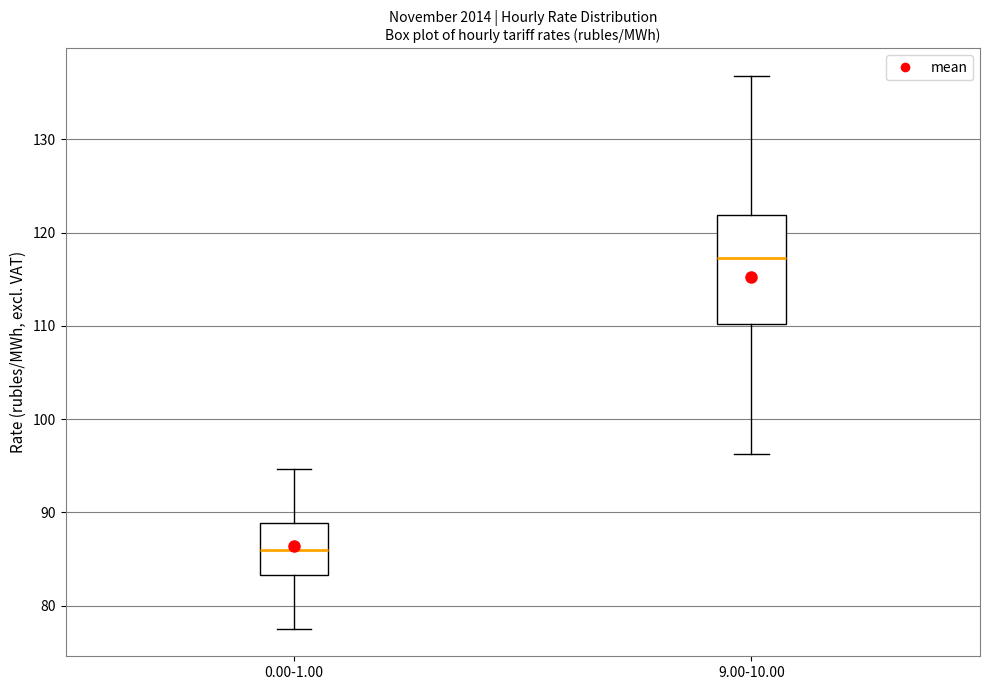

Reading left to right, read every box against the y-axis: the position of its median line, the range the box covers, and the ends of its whiskers. The values are not printed on the chart, so give them approximately, as read against the axis.

0.00-1.00: median 86, box 83 to 89, whiskers 78 to 95
9.00-10.00: median 117, box 110 to 122, whiskers 96 to 137